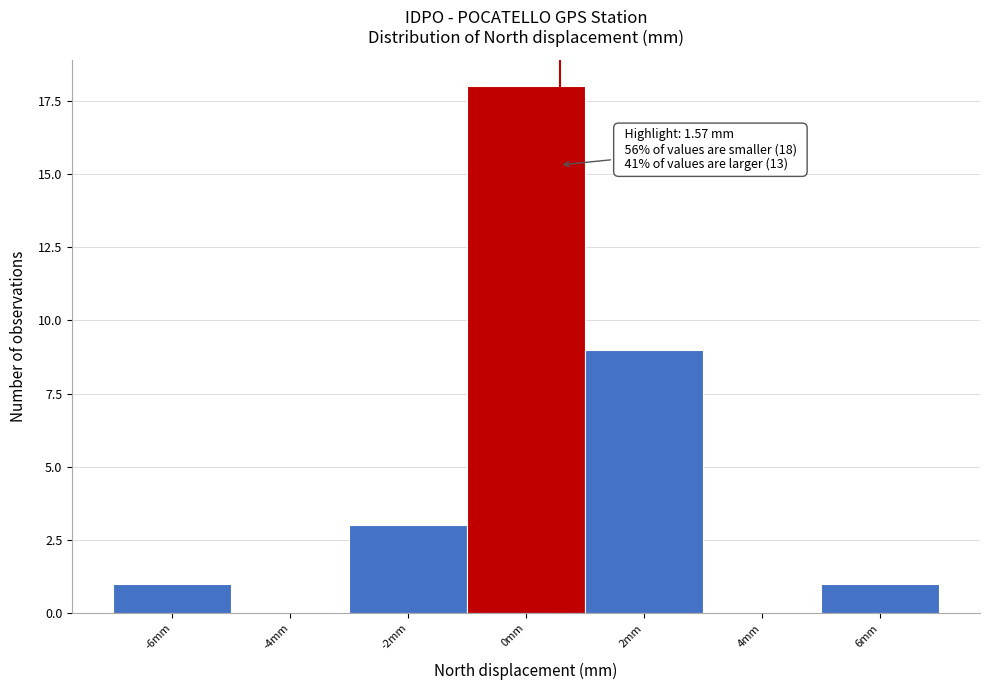

Reading left to right, what are all the values shown in this chart?

-6mm=1	-4mm=0	-2mm=3	0mm=18	2mm=9	4mm=0	6mm=1